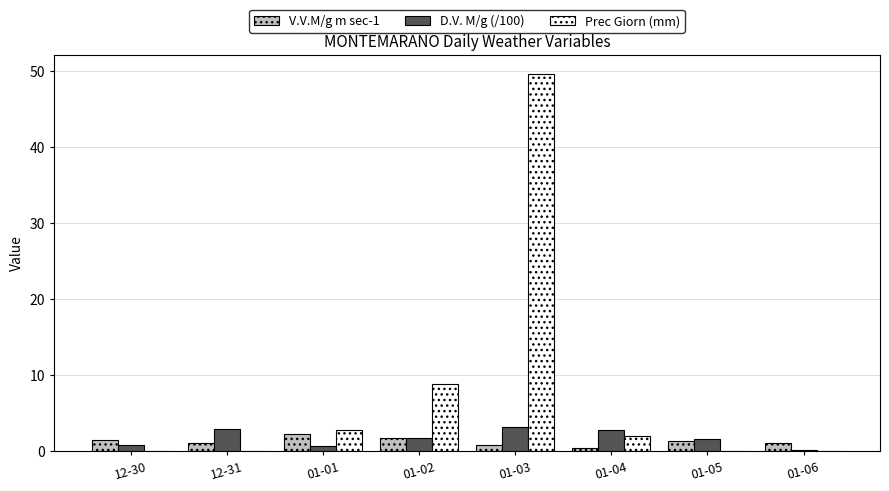

What is the total value across all series at 01-04?

5.2